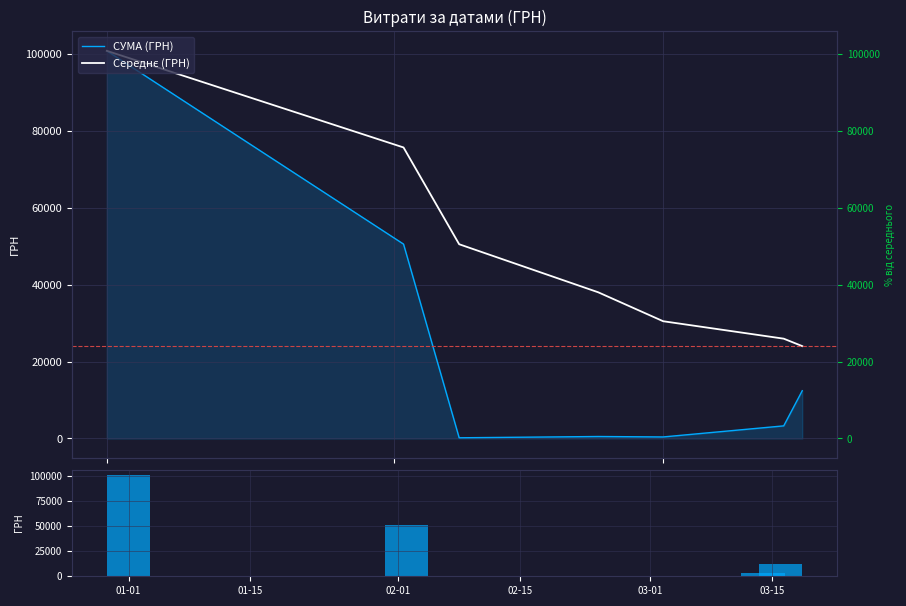

What is the difference between the second highest and minimum values in the Обсяг series?

50355.0